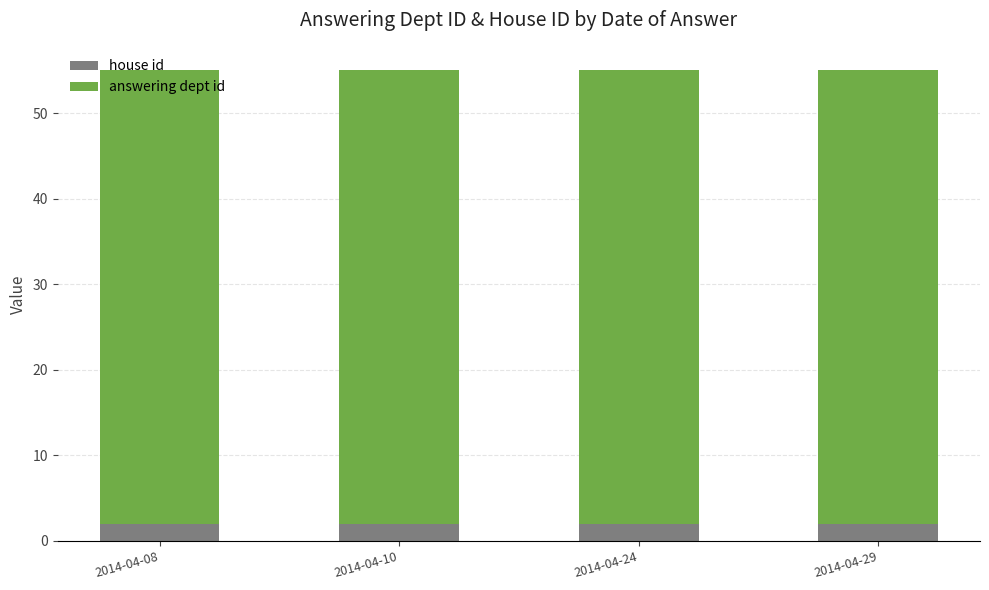

True or false: house id has a value of 2 at 2014-04-29.

True